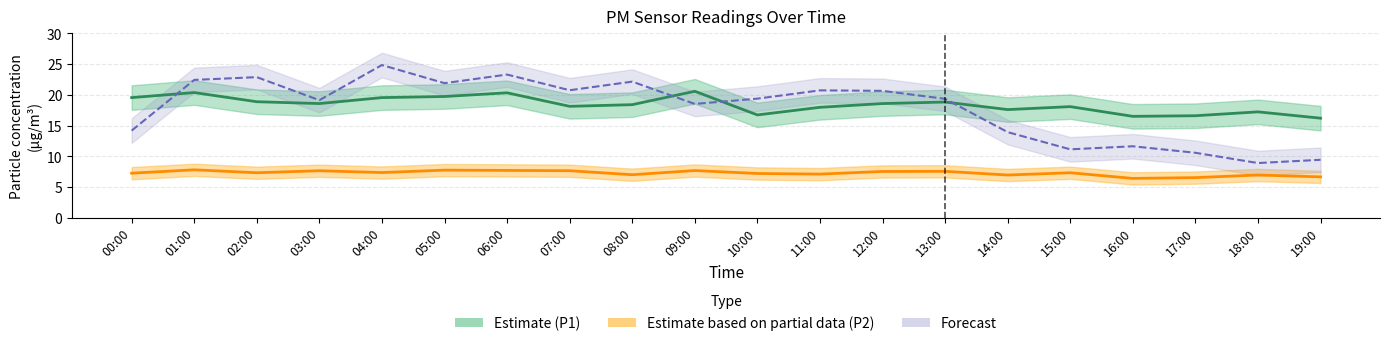

What value does the Estimate (P1) series have at 05:00?

19.7